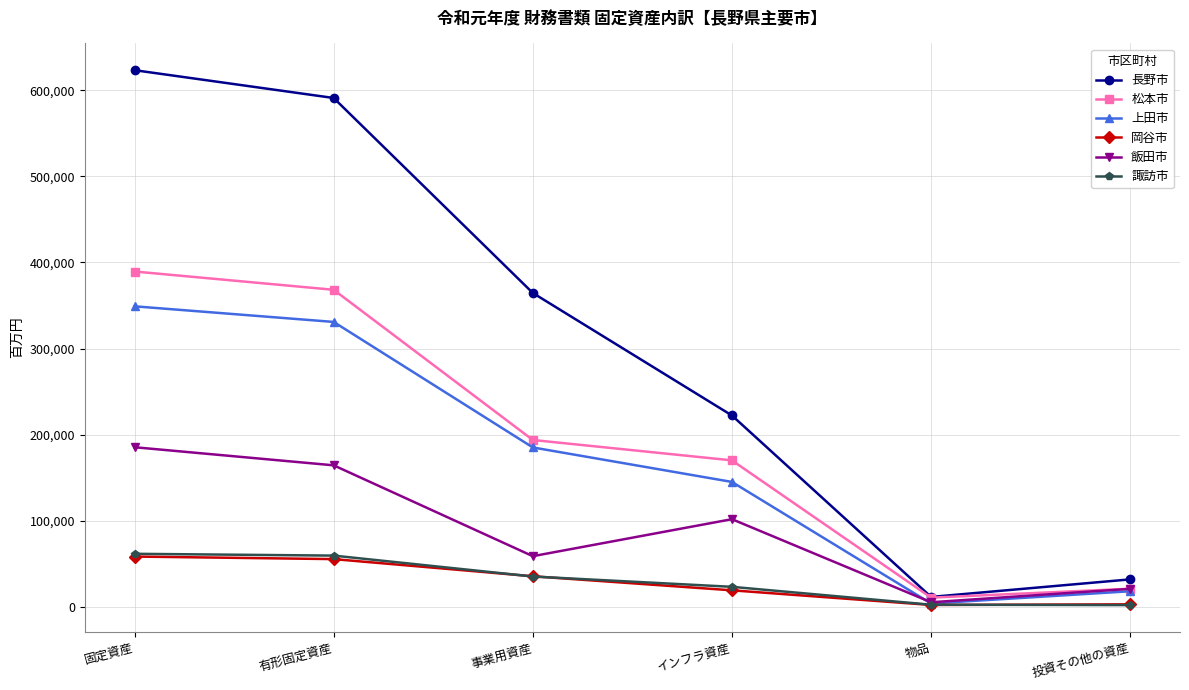

At which label is 上田市 closest to 176468?

事業用資産